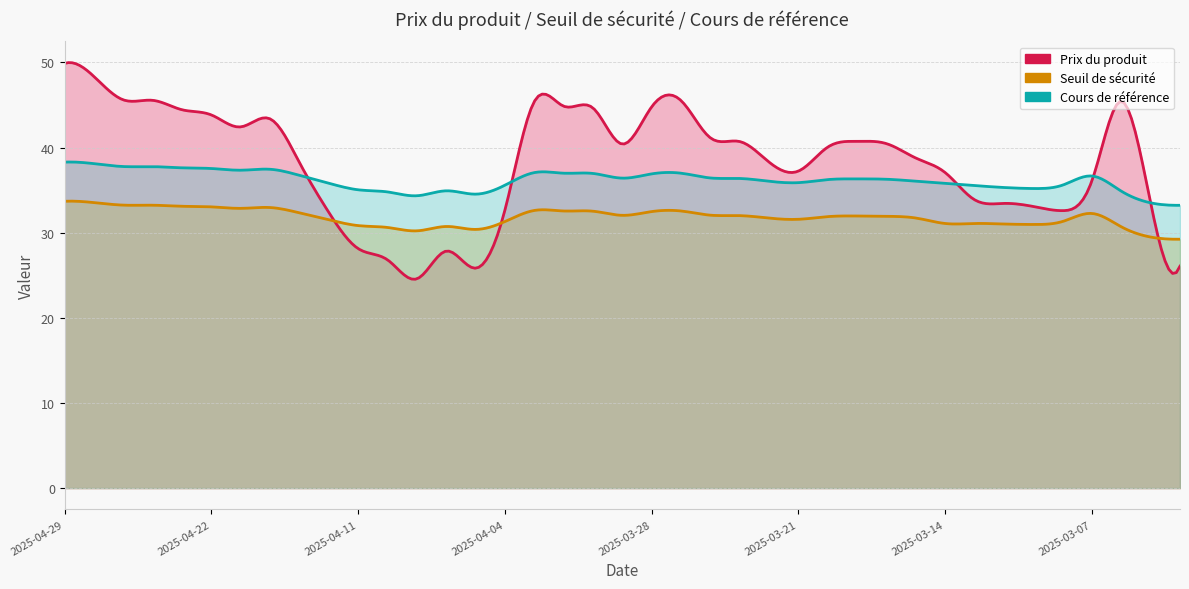

Which category has the lowest value in the Prix du produit series?

2025-04-09